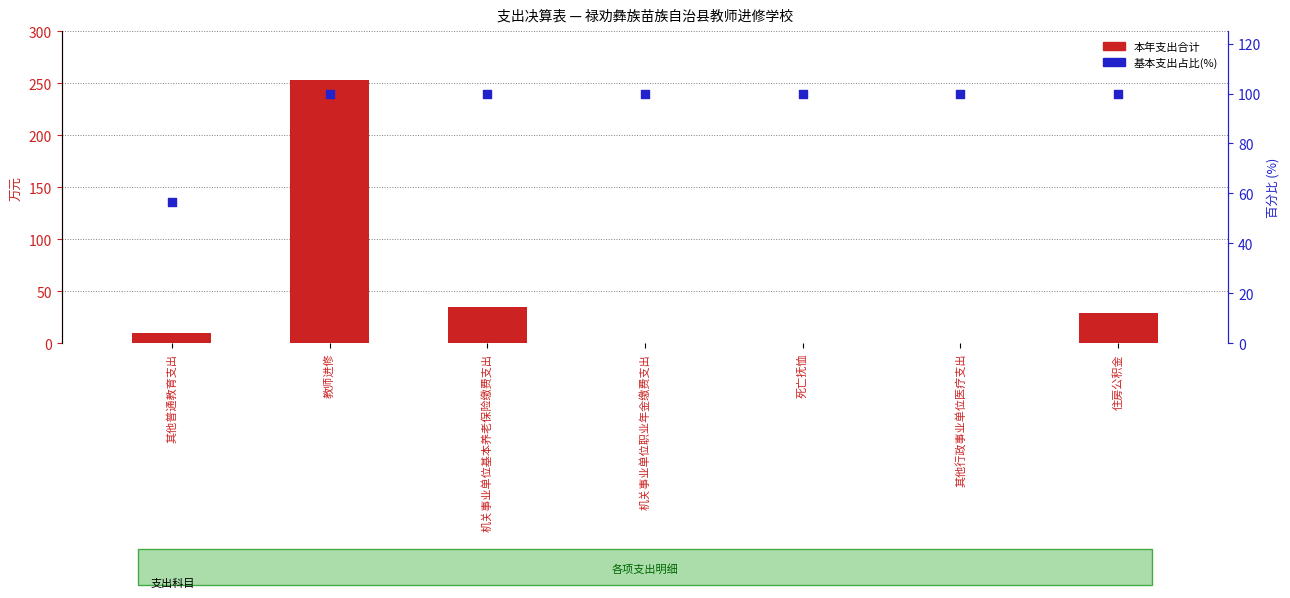

Which series reaches the minimum Y coordinate?

本年支出合计